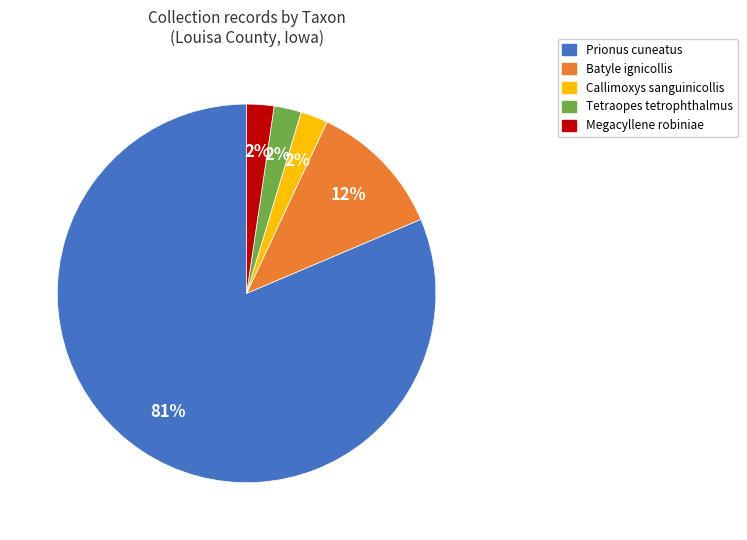

Is there a majority slice in this chart?

Yes